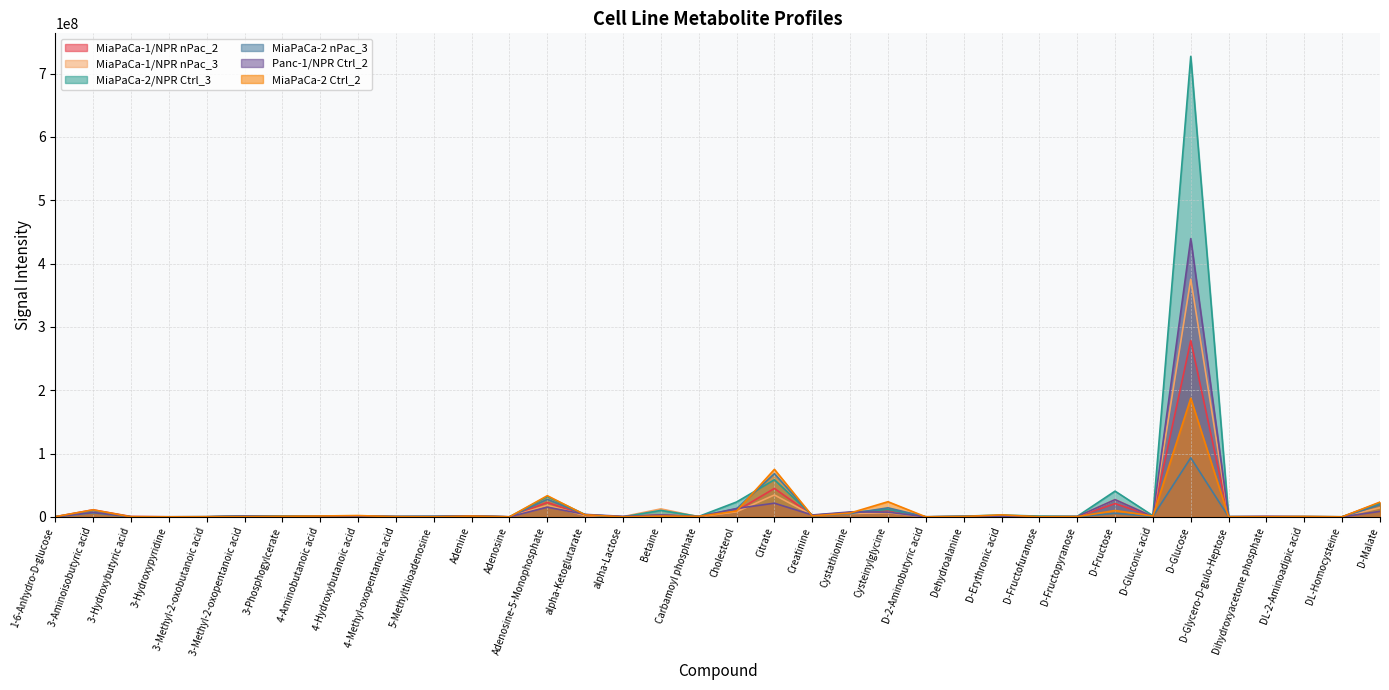

In MiaPaCa-2 Ctrl_2, how many points are lower than both neighbors (excluding endpoints)?

10